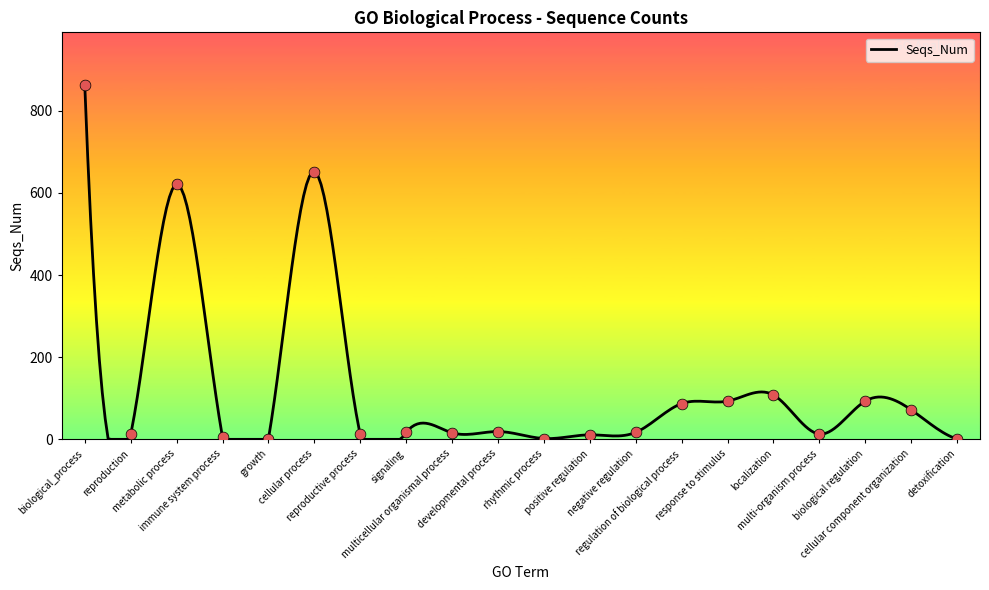

What is the ratio of the value at biological regulation to the value at developmental process?

4.9